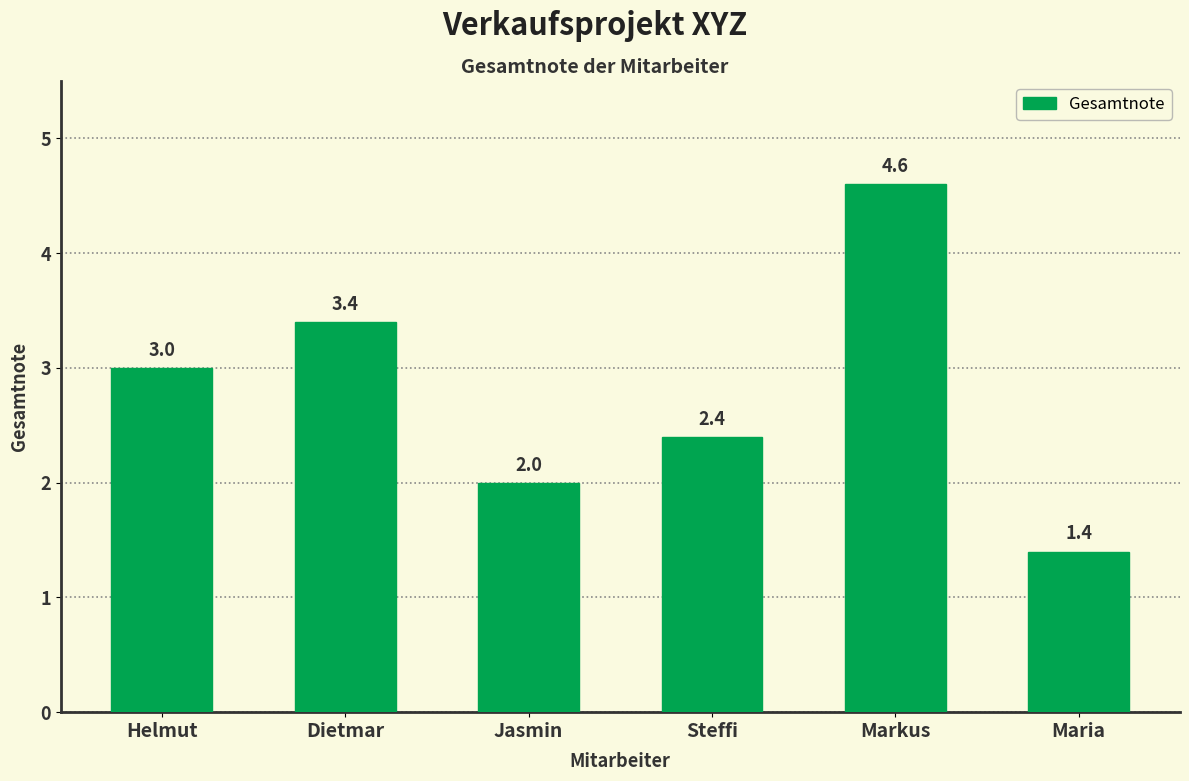

How many values are between 2 and 3?

3